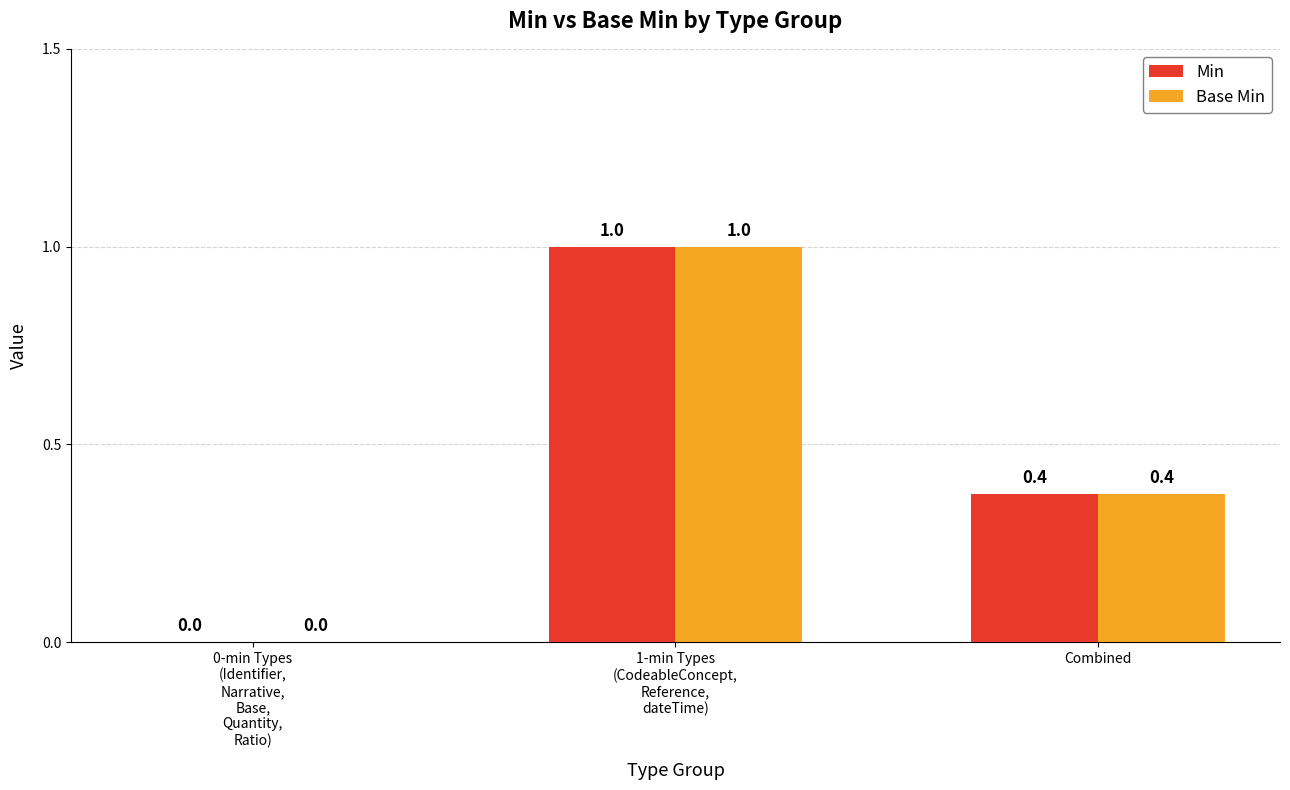

What are all the series names shown in the legend?

Min, Base Min